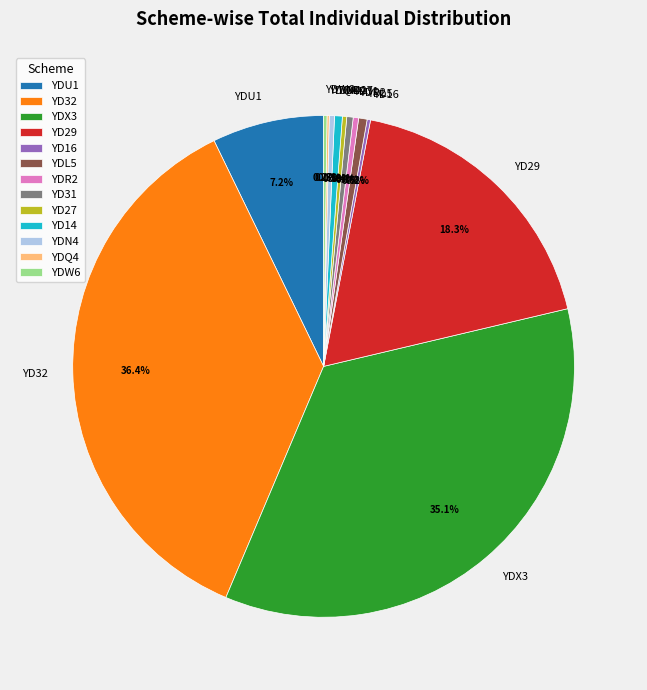

Which category has the biggest portion of the pie?

YD32